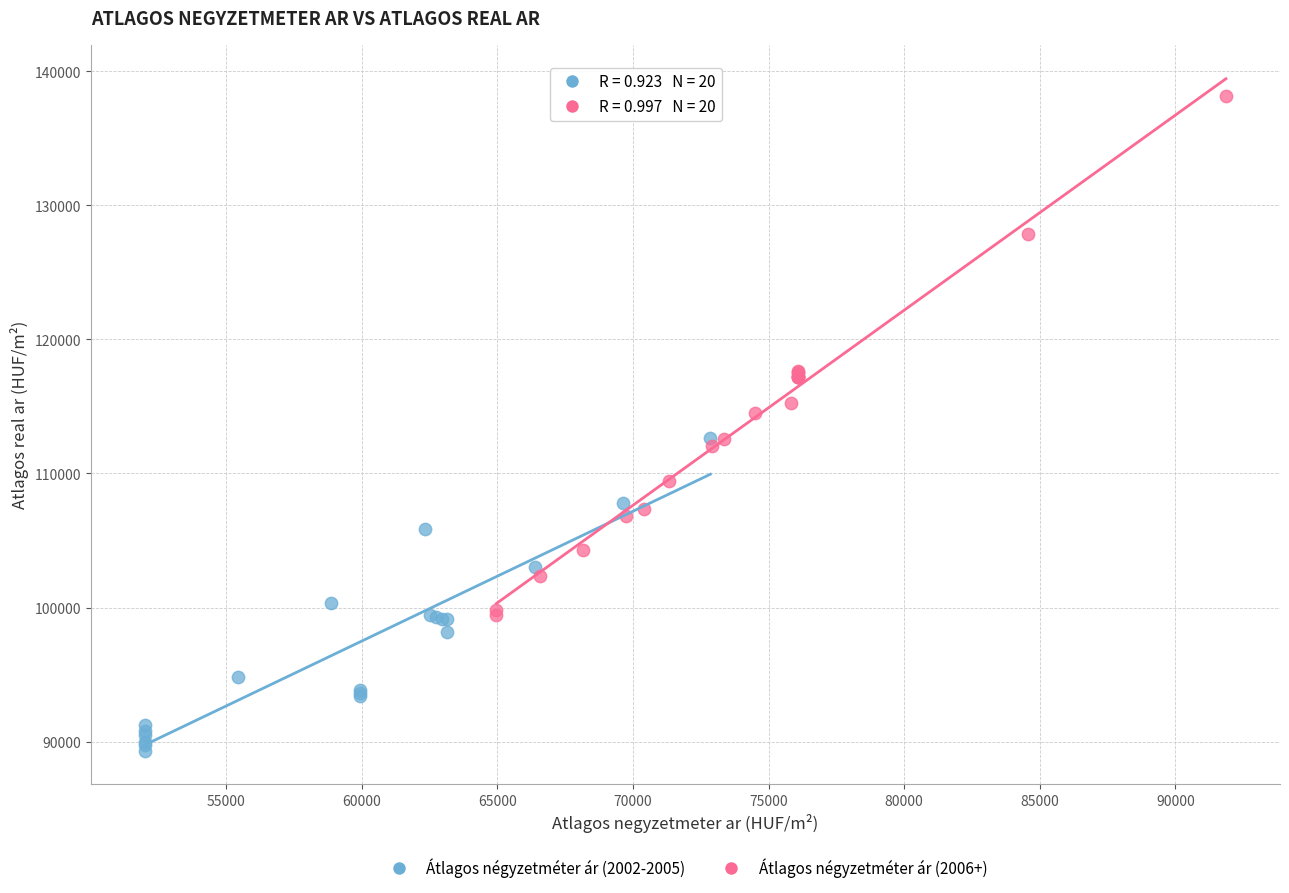

Which series has the largest Y range (max minus min)?

Átlagos négyzetméter ár (2006+)